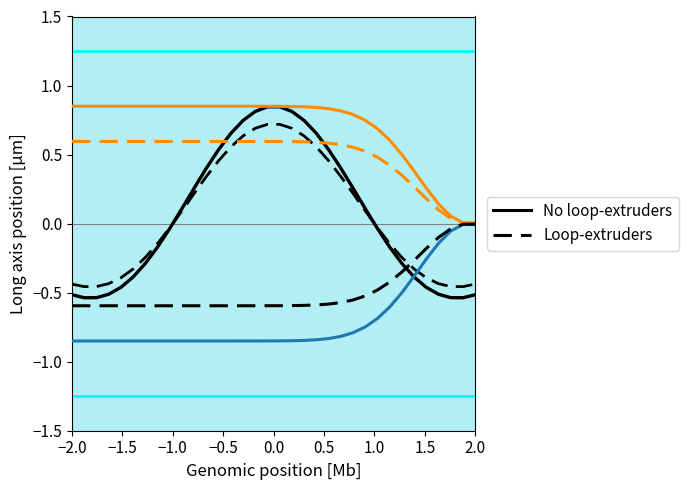

Rank the series by their average value, from lowest to highest.

Loop-extruders, No loop-extruders